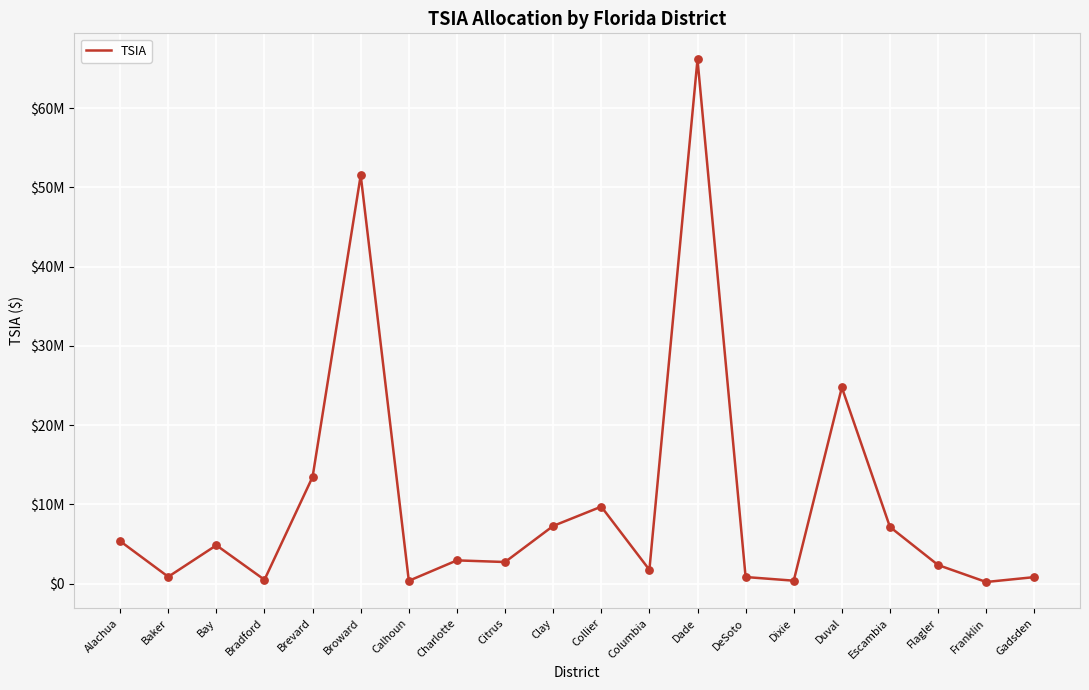

Which has a higher value, Collier or Dade?

Dade